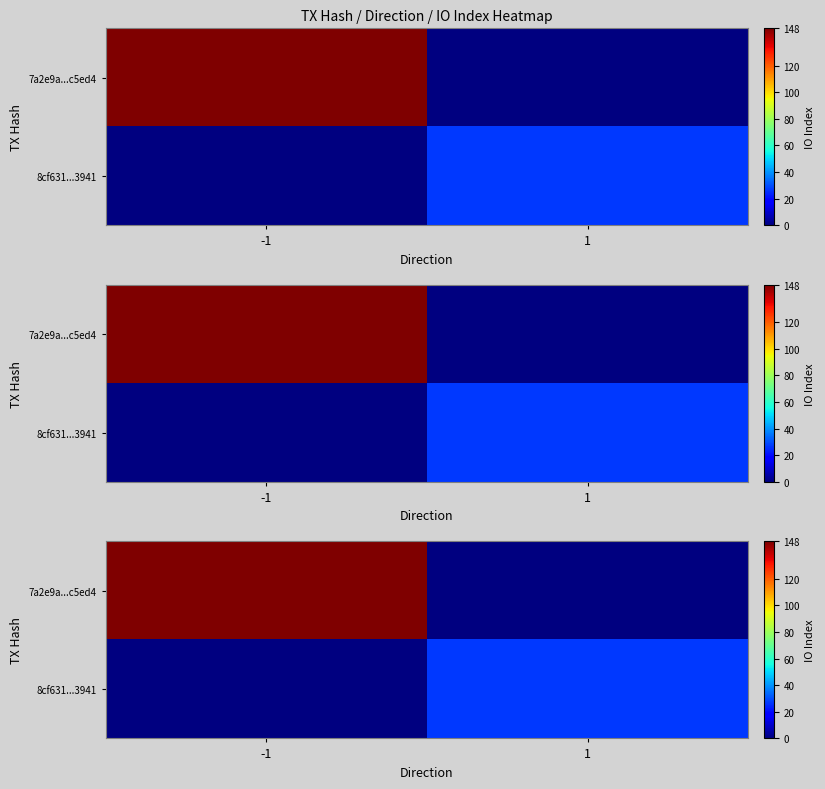

What is the highest value of the 7a2e9a...c5ed4 series?

148.0